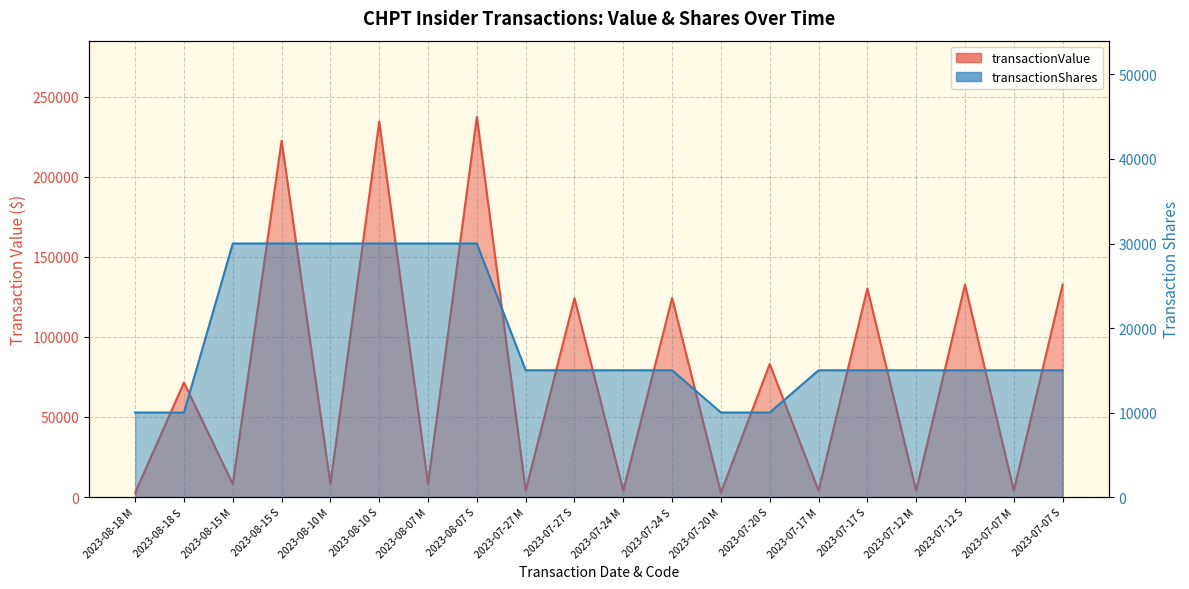

What value does the transactionValue series have at 2023-07-07 S, to the nearest 50?

132600